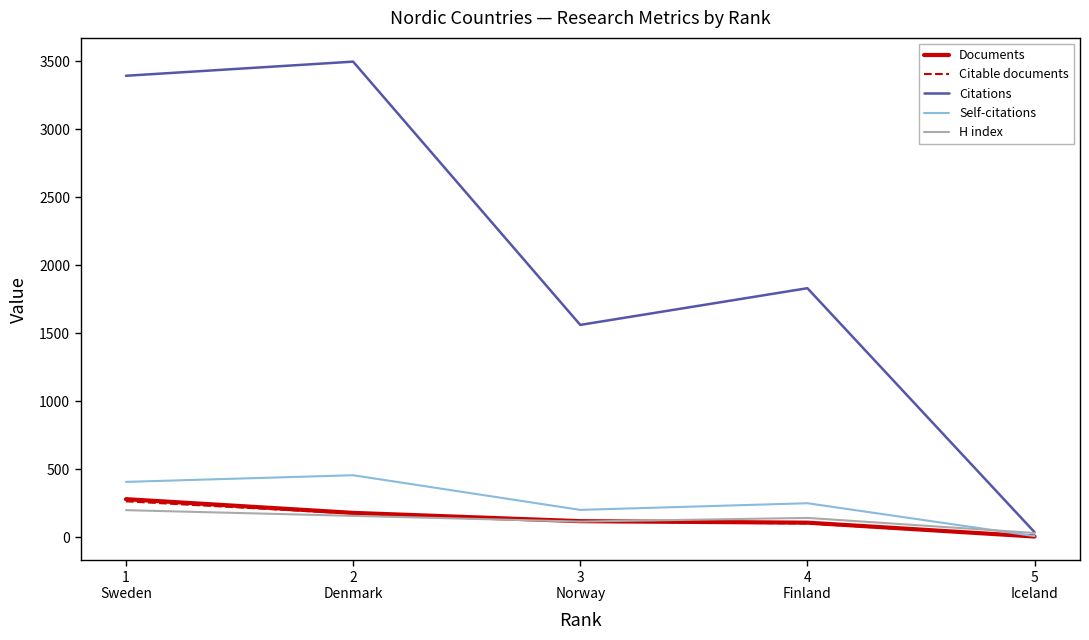

Which series has the largest range (max minus min)?

Citations